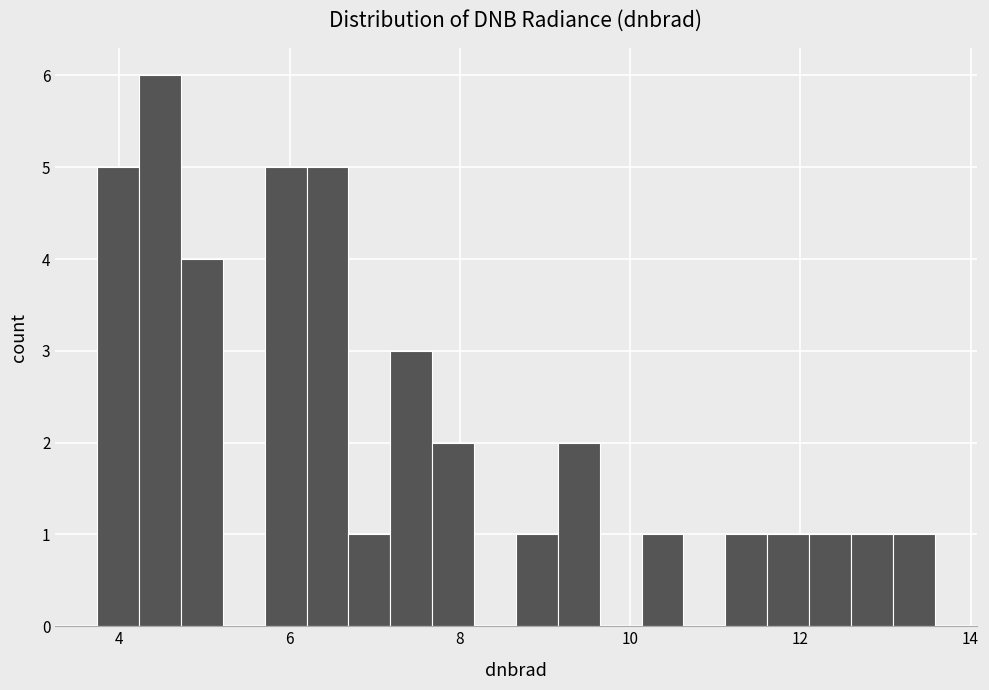

Around what value on the x-axis is the tallest bar? Give the approximate position of its centre, as read against the axis.

4.4